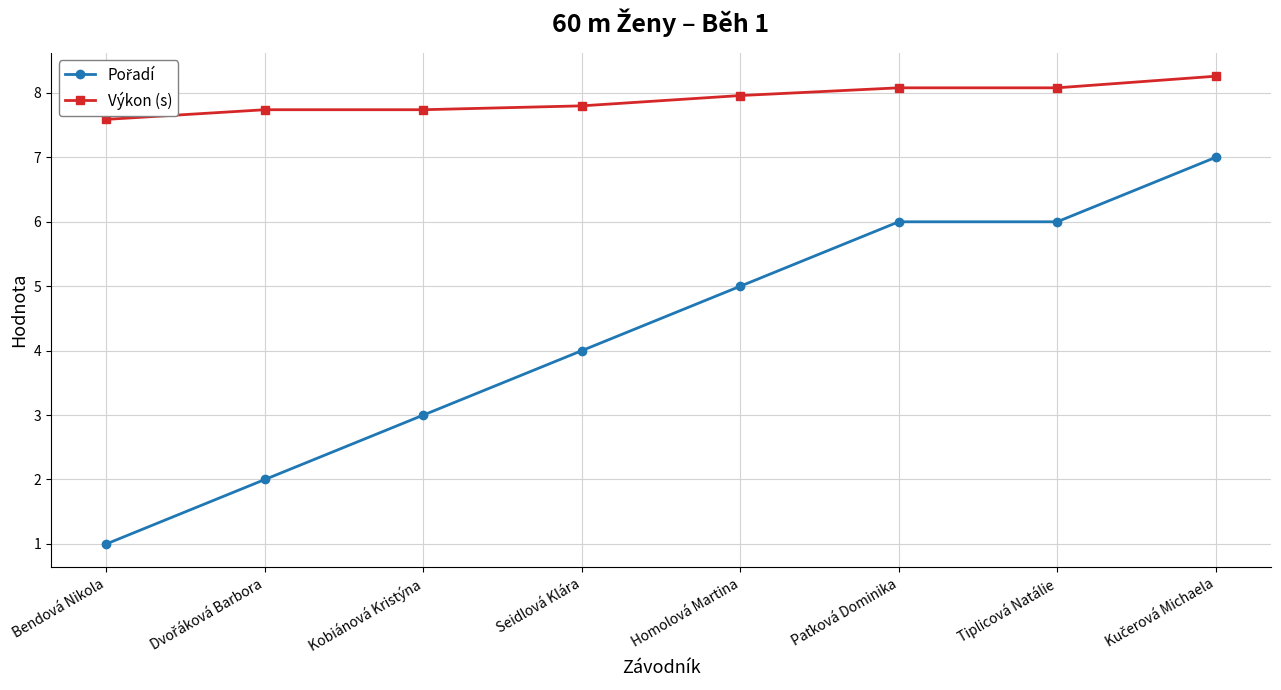

True or false: Výkon (s) has more than 2 interior local peaks.

False